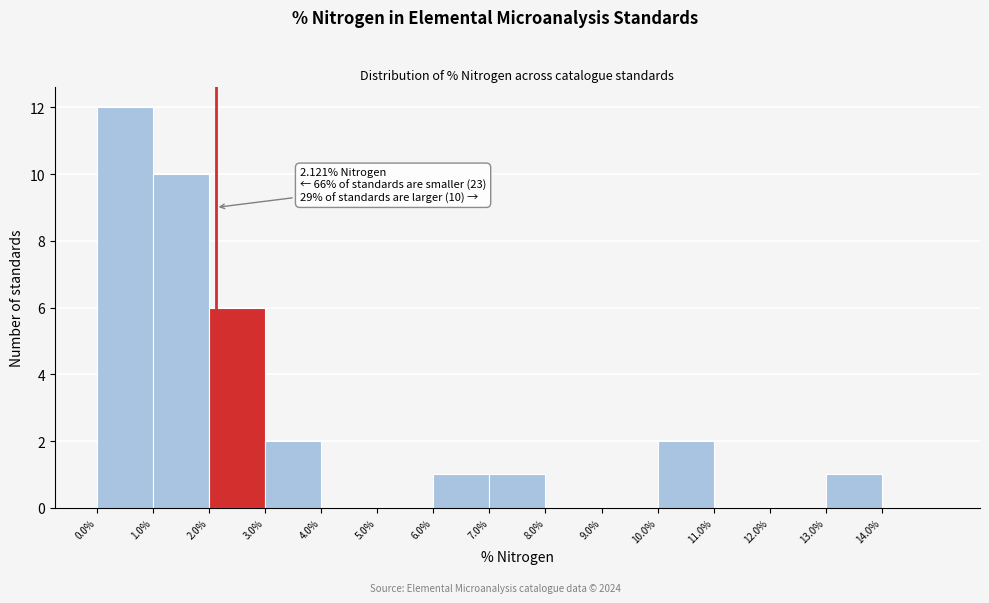

Over which range of the x-axis is the bar tallest?

0 to 1